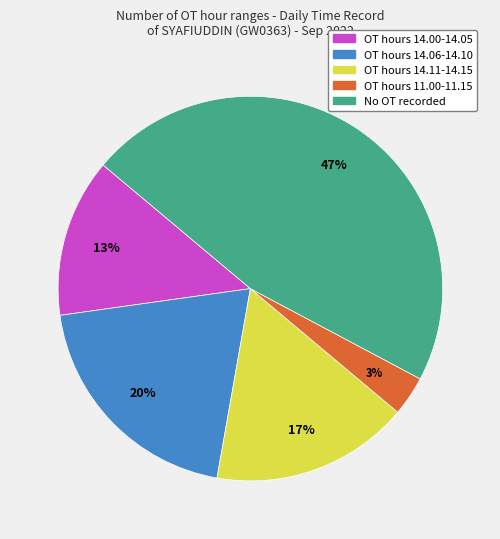

To the nearest percent, what is the average slice percentage?

20%